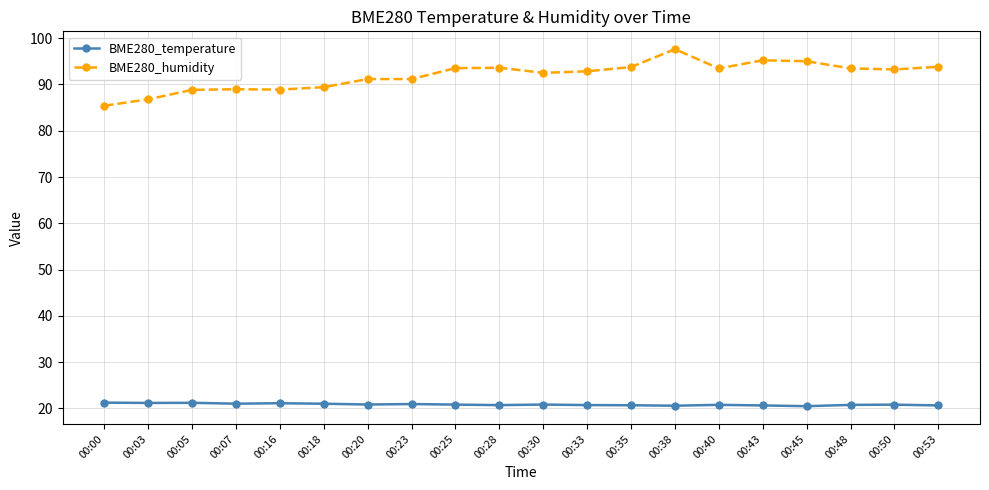

Which series has the largest total across all categories?

BME280_humidity